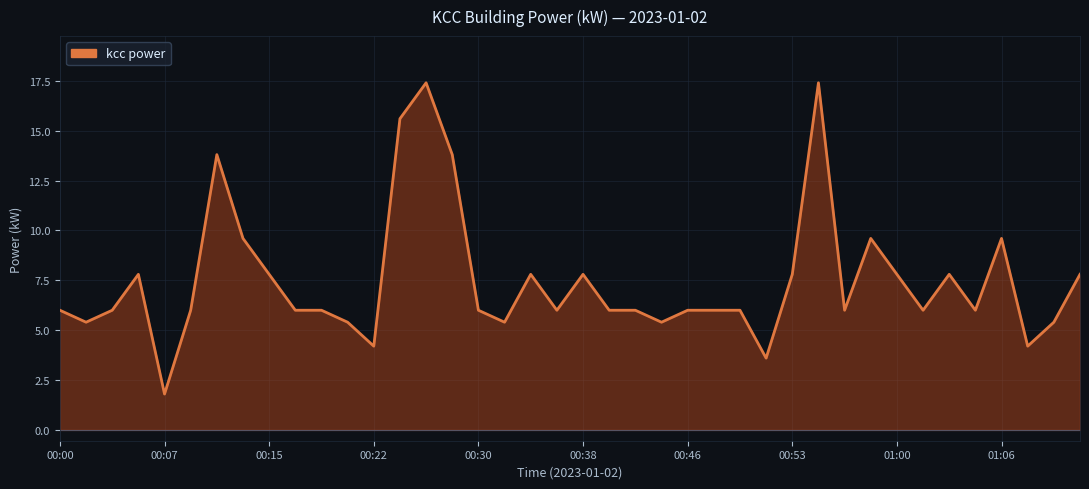

What is the sum of all values?

300.0